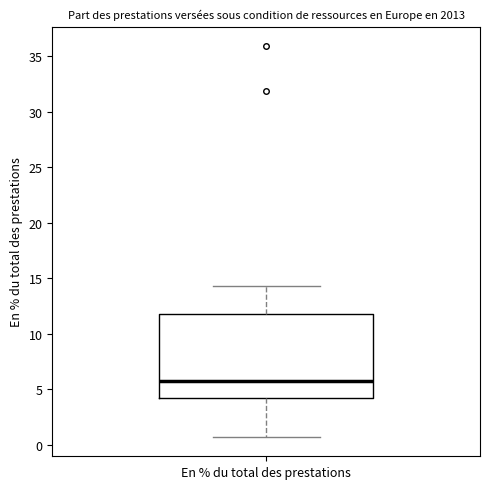

Read this box plot against the y-axis: the position of the median line, the range covered by the box, and the ends of both whiskers. The values are not printed on the chart, so give them approximately, as read against the axis.

median 5.5, box 4.0 to 12.0, whiskers 0.5 to 14.5